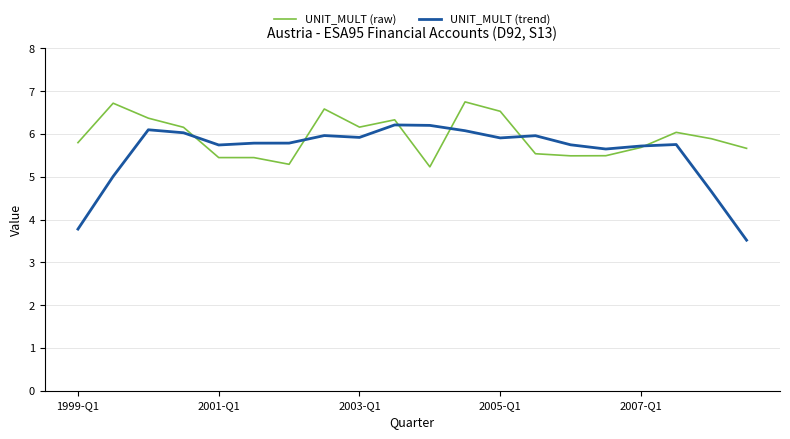

Which series has the largest total across all categories?

UNIT_MULT (raw)